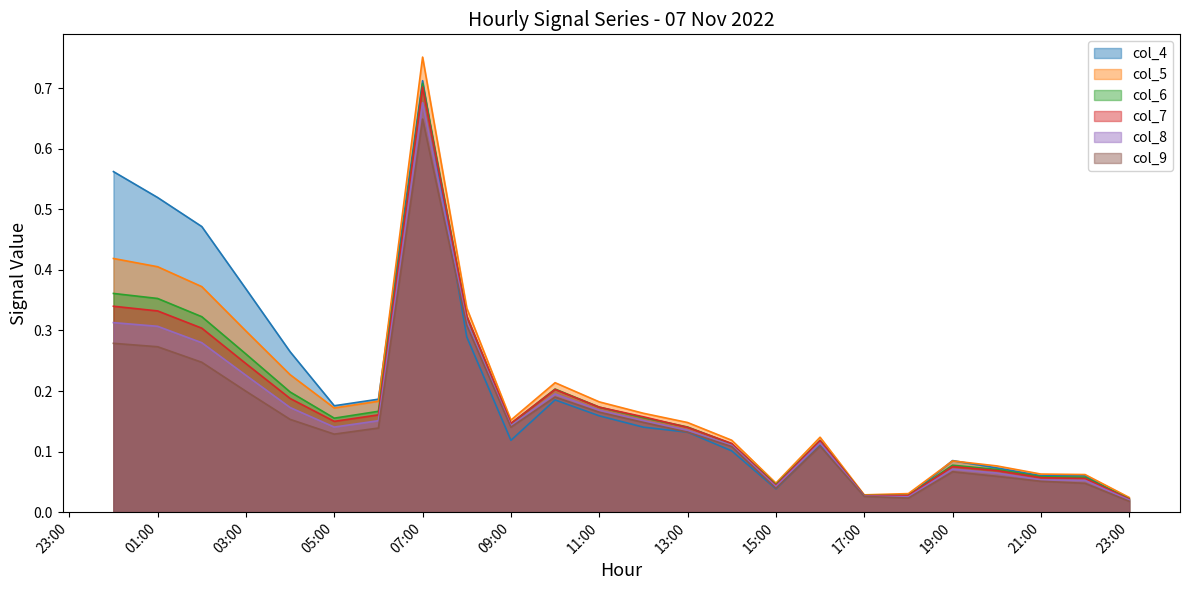

Which series has the largest range (max minus min)?

col_5